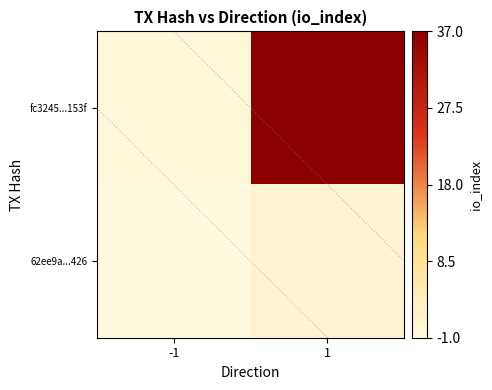

How many fc3245...153f values are between 1 and 38?

2